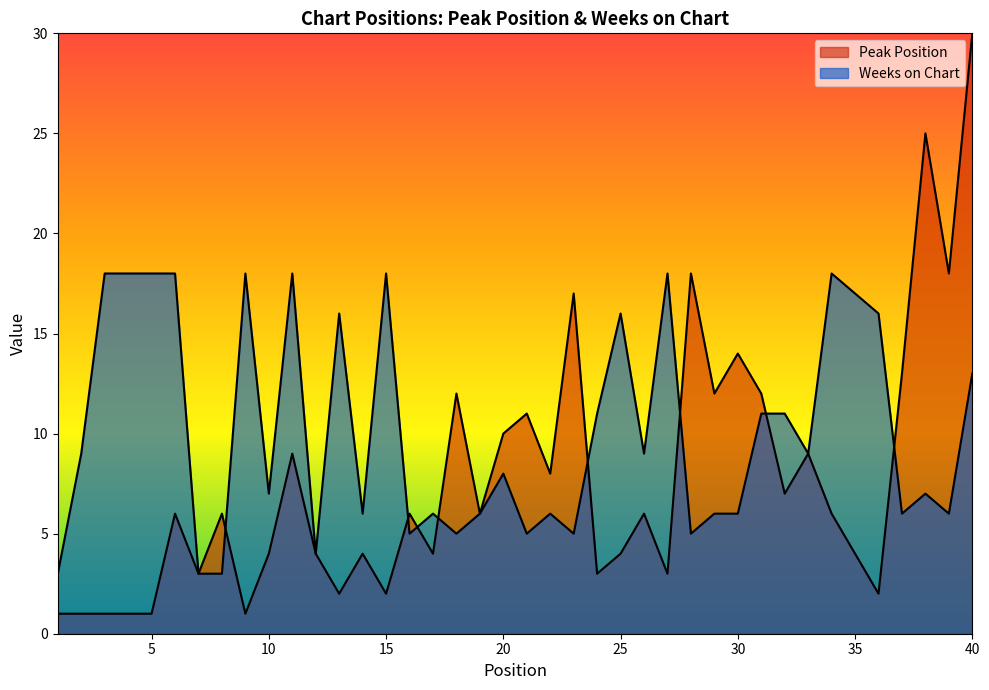

Rank the series at 3 from lowest to highest value.

Peak Position, Weeks on Chart